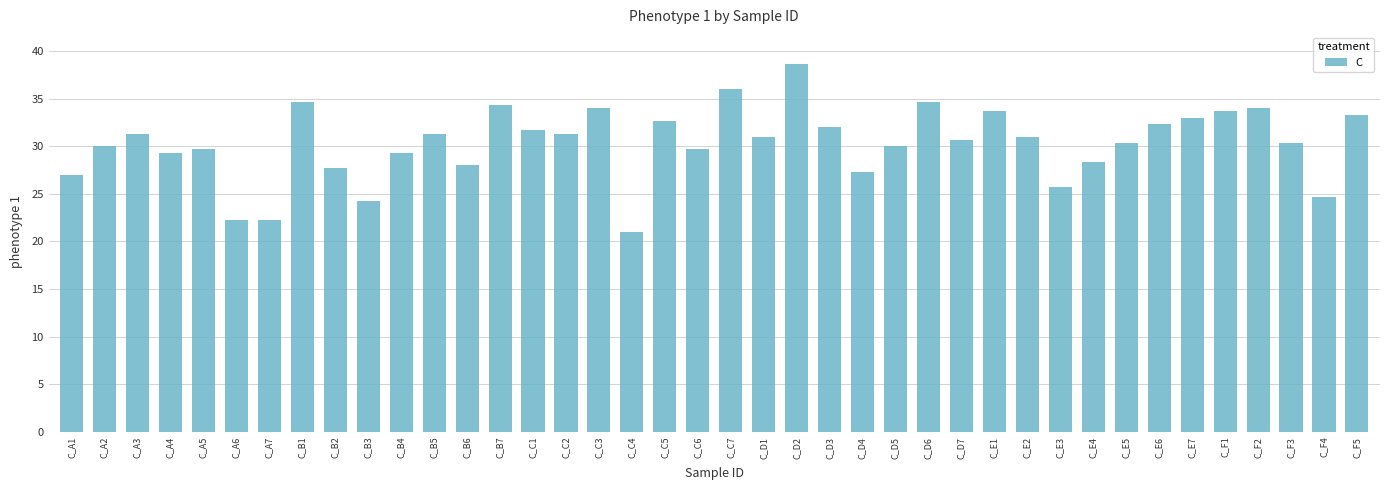

Read the value at C_A2.

30.0